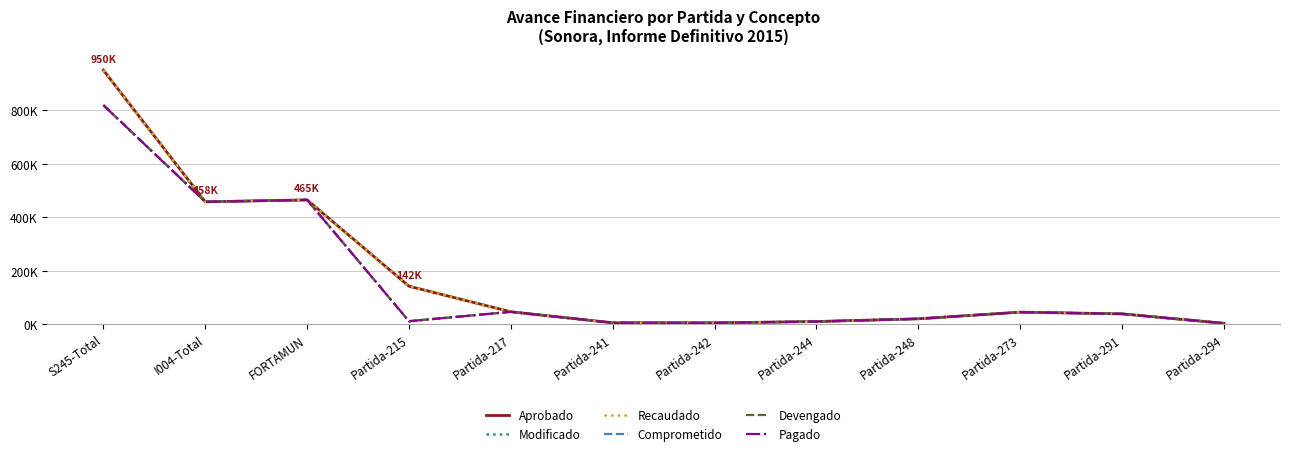

What is the difference between the Modificado values at Partida-215 and Partida-244?

132105.3